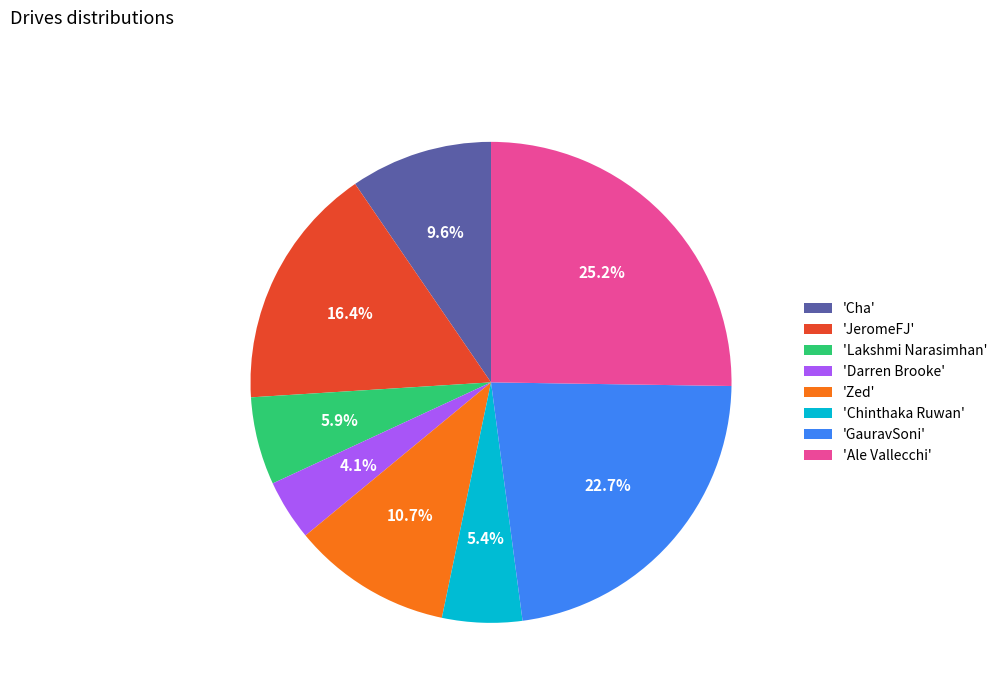

Between 'Darren Brooke' and 'Cha', which is larger?

'Cha'